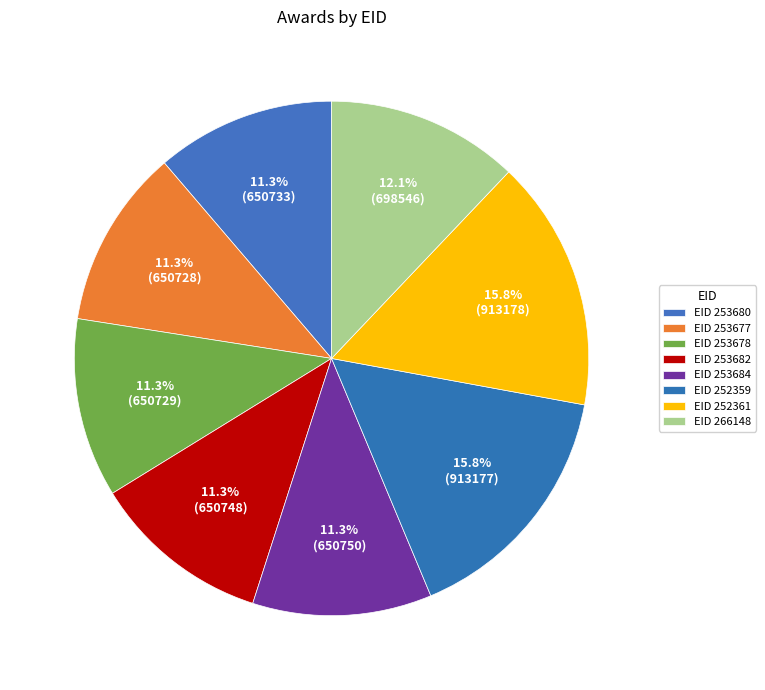

To the nearest percent, what is the difference between the largest and smallest slice percentages?

5%